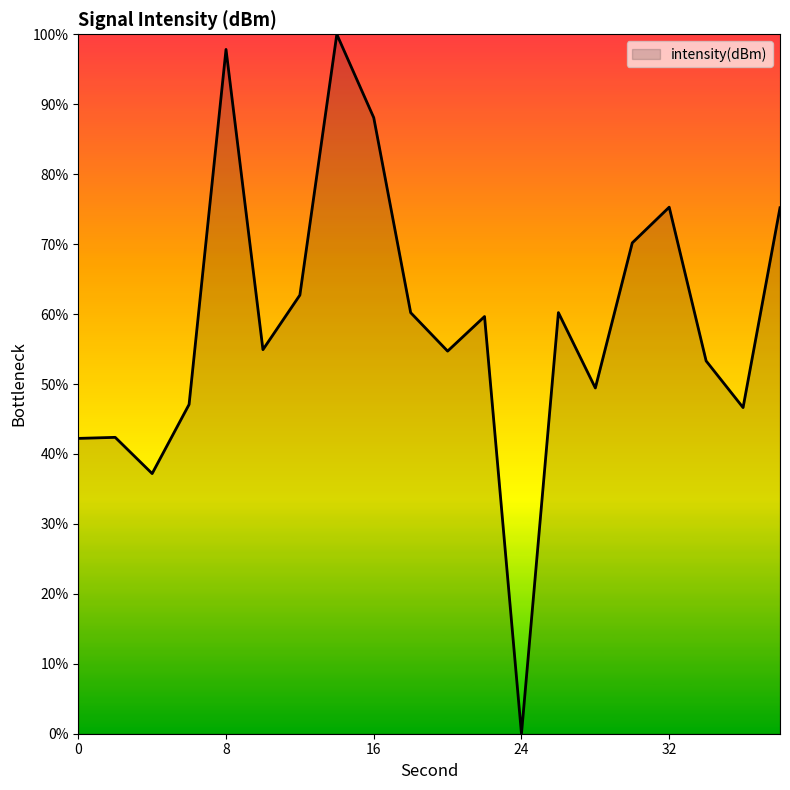

What is the maximum value shown in the chart?

100.0